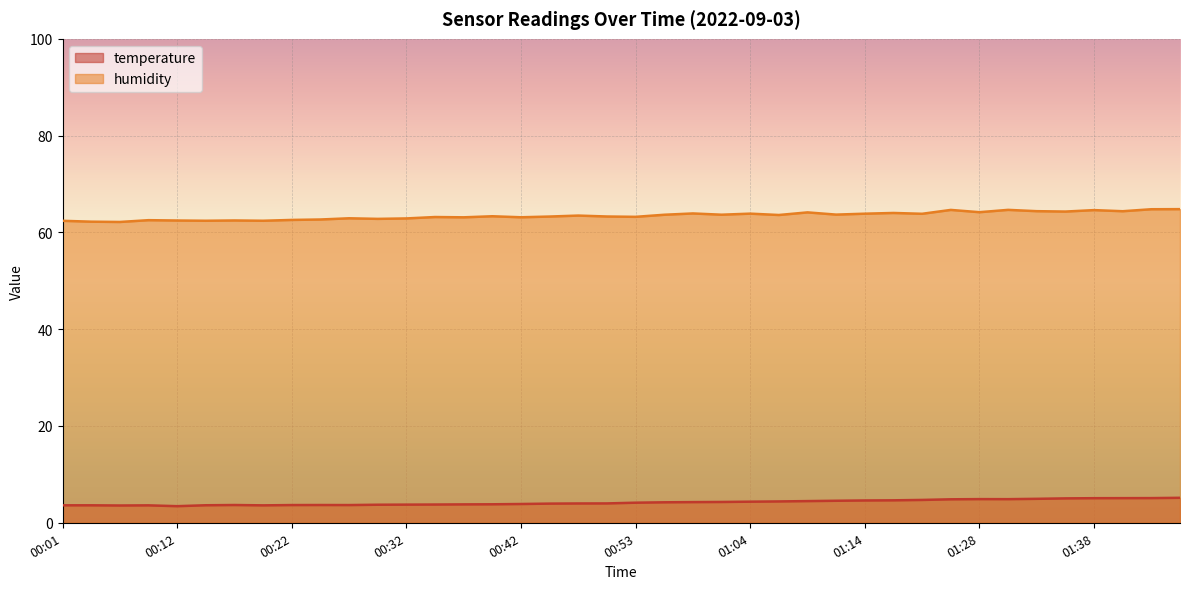

Where is the first local minimum for temperature?

00:06